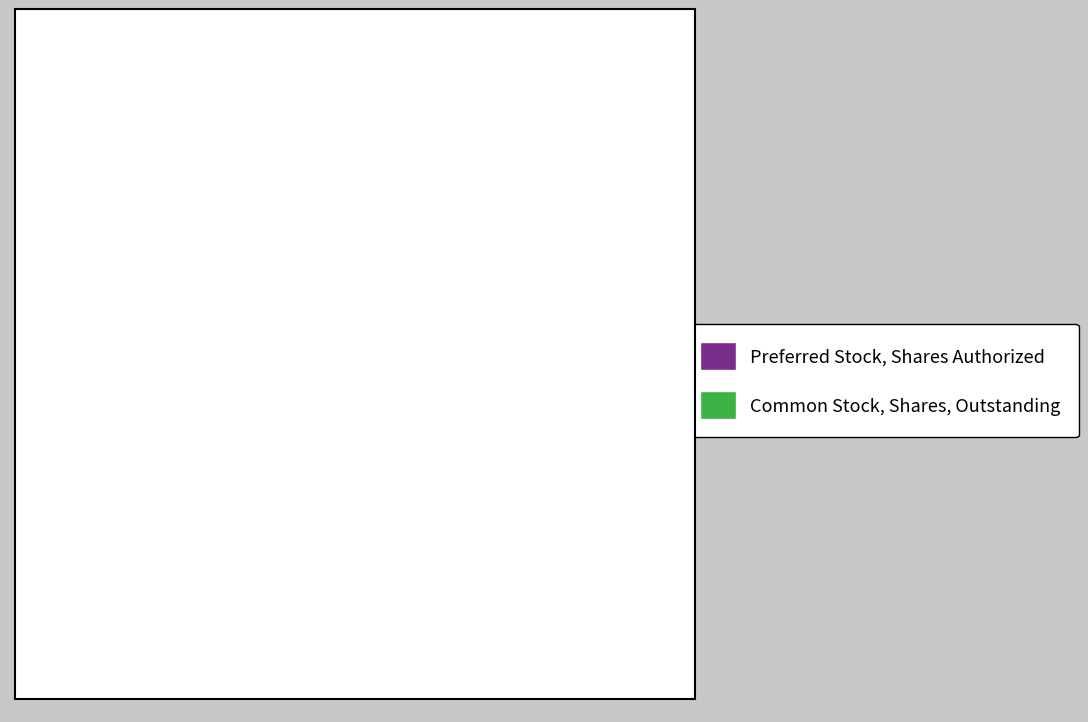

Does Common Stock, Shares, Outstanding account for over 50% of the chart?

No